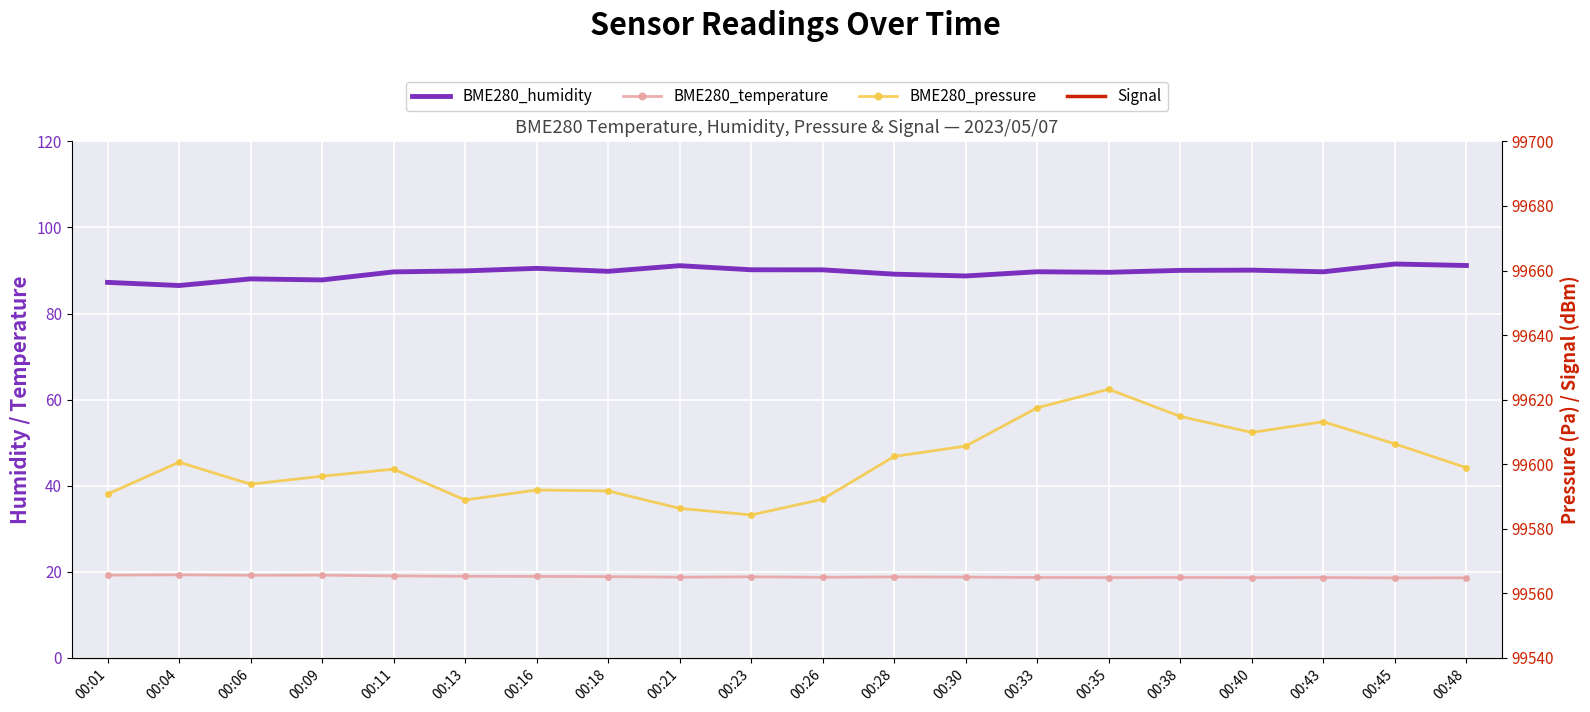

Which has a higher value, 00:11 or 00:18?

00:18